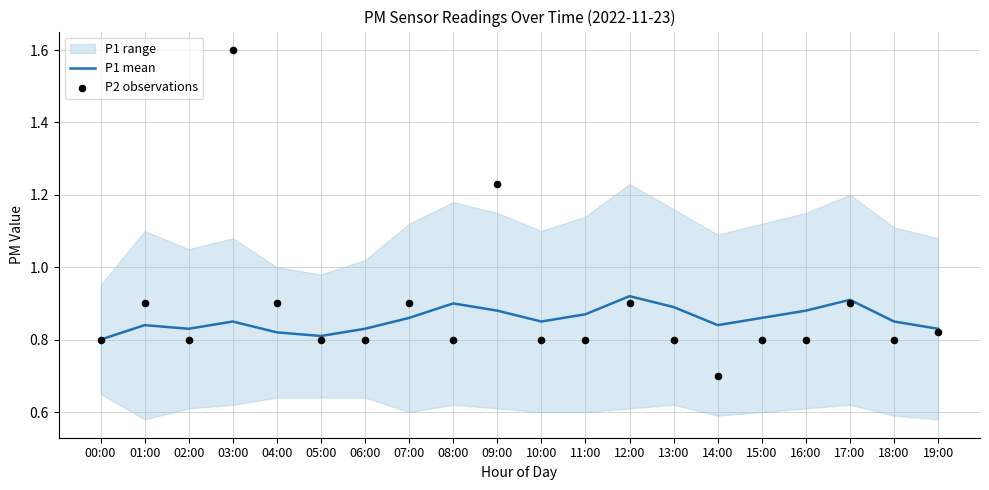

Is the value of P2 observations at 18:00 greater than the value of P1 mean at 08:00?

No